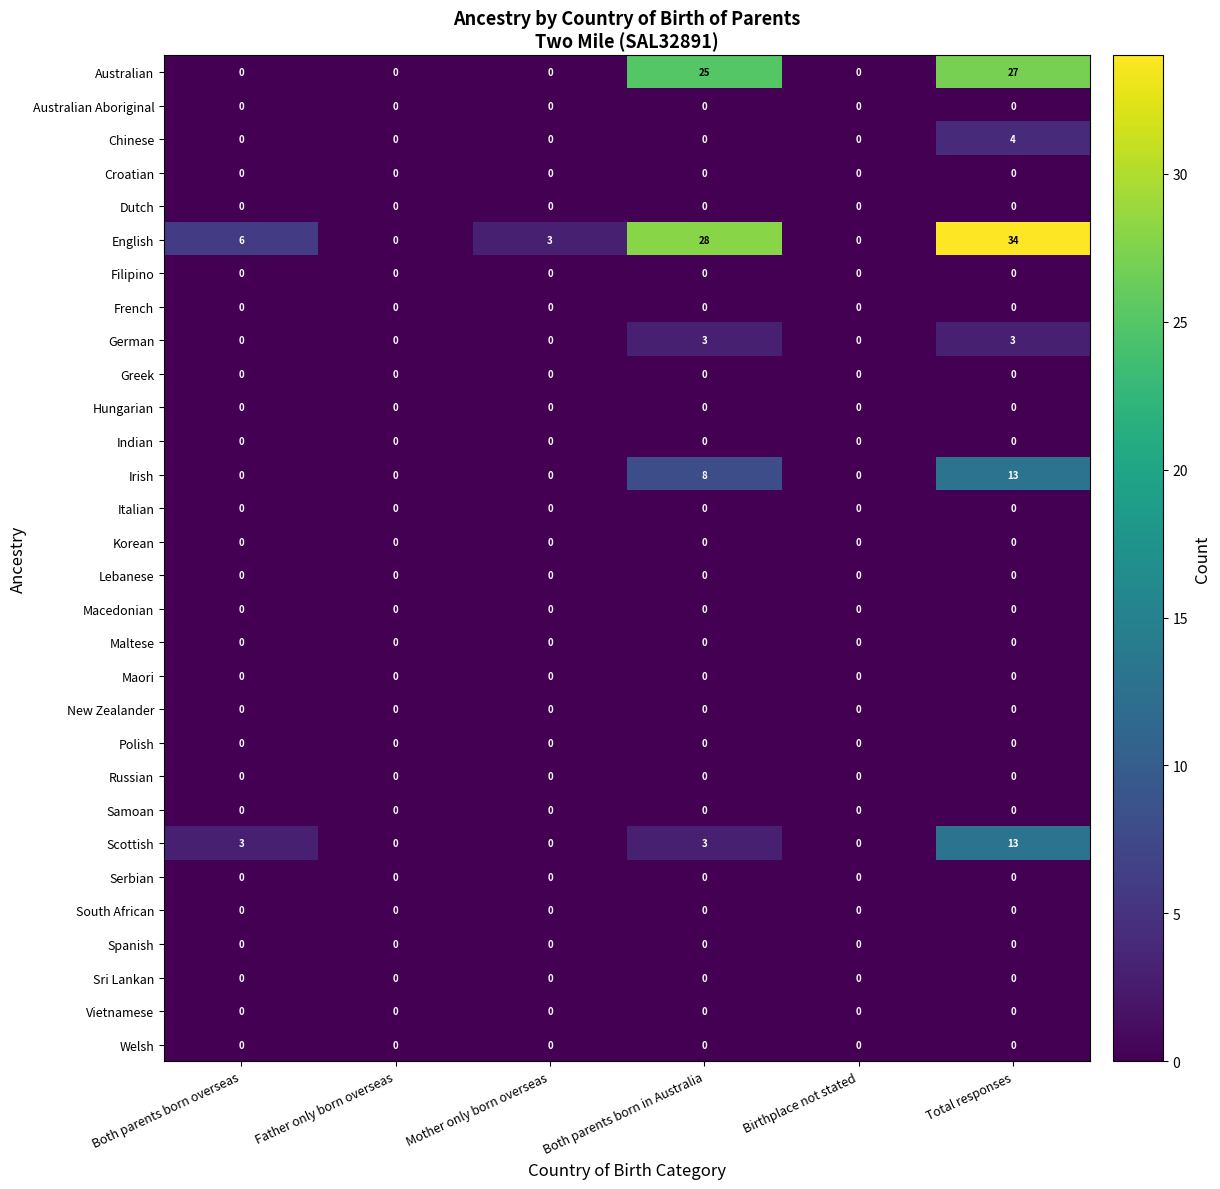

Which series has the widest spread of values?

English